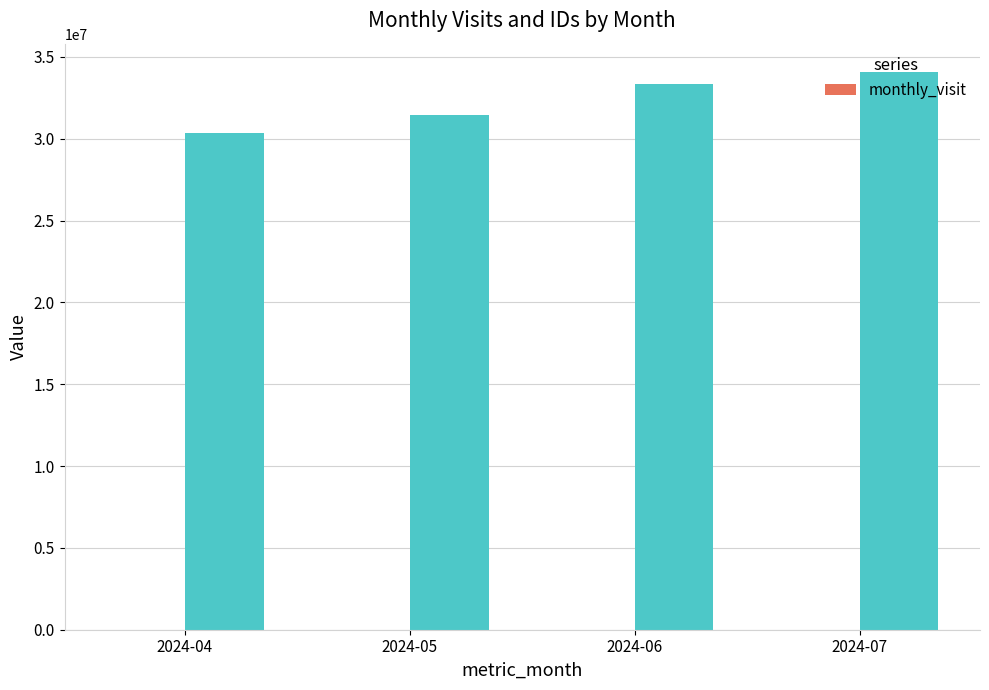

What is the difference between the values at 2024-06 and 2024-05?

13